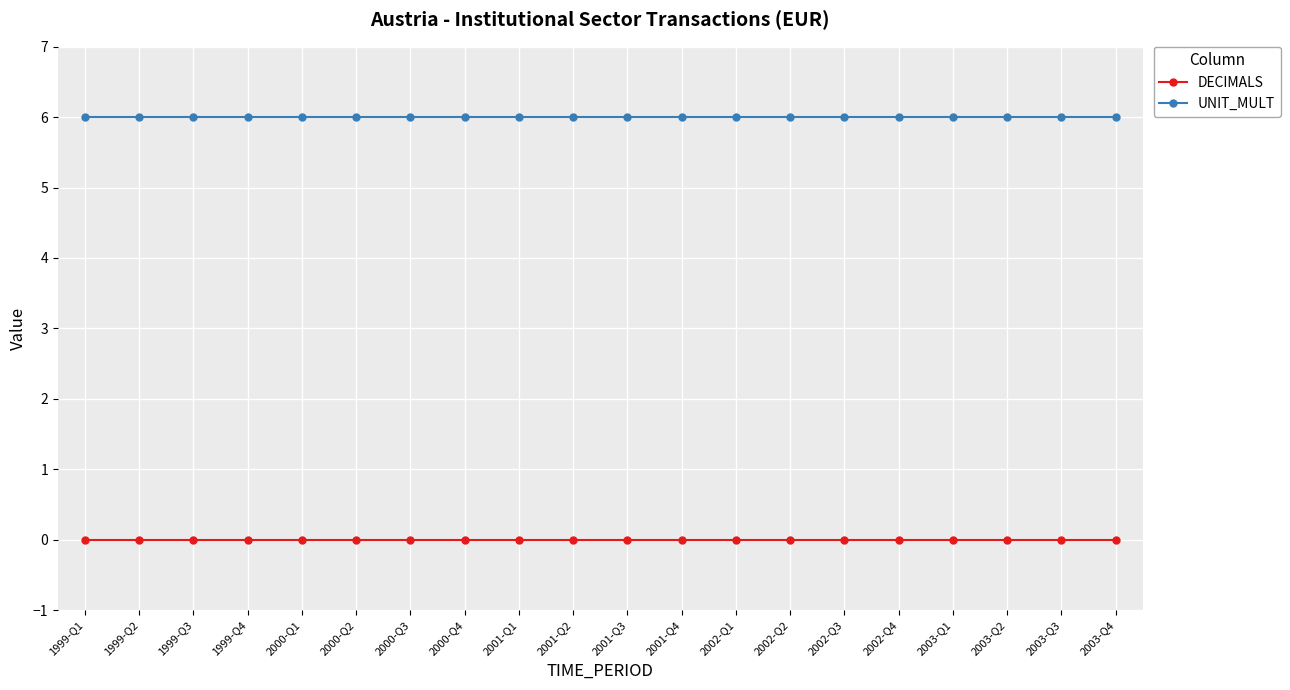

Reading right to left, transcribe all the data shown in this chart.

DECIMALS: 2003-Q4=0	2003-Q3=0	2003-Q2=0	2003-Q1=0	2002-Q4=0	2002-Q3=0	2002-Q2=0	2002-Q1=0	2001-Q4=0	2001-Q3=0	2001-Q2=0	2001-Q1=0	2000-Q4=0	2000-Q3=0	2000-Q2=0	2000-Q1=0	1999-Q4=0	1999-Q3=0	1999-Q2=0	1999-Q1=0
UNIT_MULT: 2003-Q4=6	2003-Q3=6	2003-Q2=6	2003-Q1=6	2002-Q4=6	2002-Q3=6	2002-Q2=6	2002-Q1=6	2001-Q4=6	2001-Q3=6	2001-Q2=6	2001-Q1=6	2000-Q4=6	2000-Q3=6	2000-Q2=6	2000-Q1=6	1999-Q4=6	1999-Q3=6	1999-Q2=6	1999-Q1=6